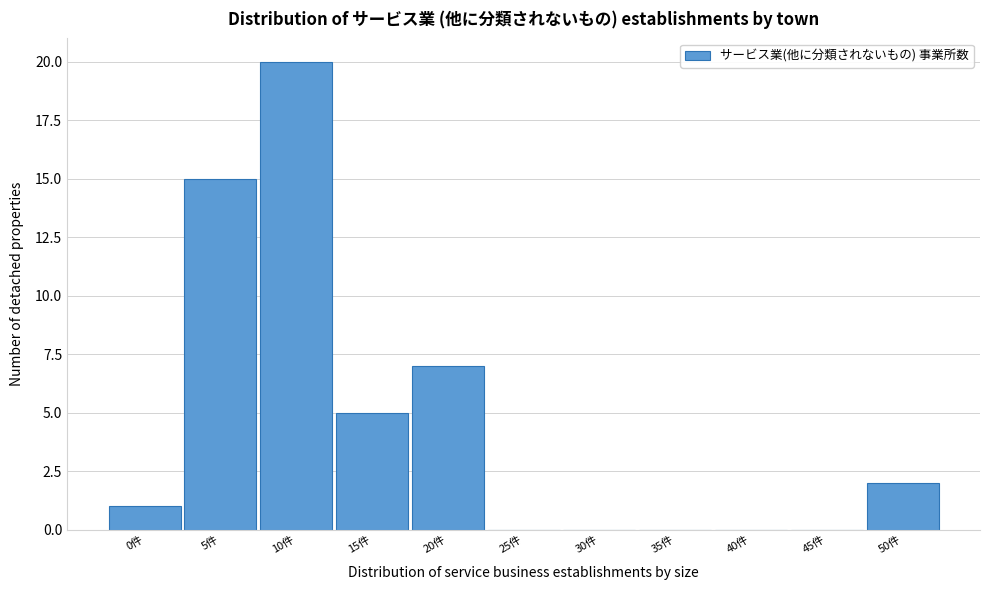

Reading left to right, list all the values displayed in this chart.

0件=1	5件=15	10件=20	15件=5	20件=7	25件=0	30件=0	35件=0	40件=0	45件=0	50件=2